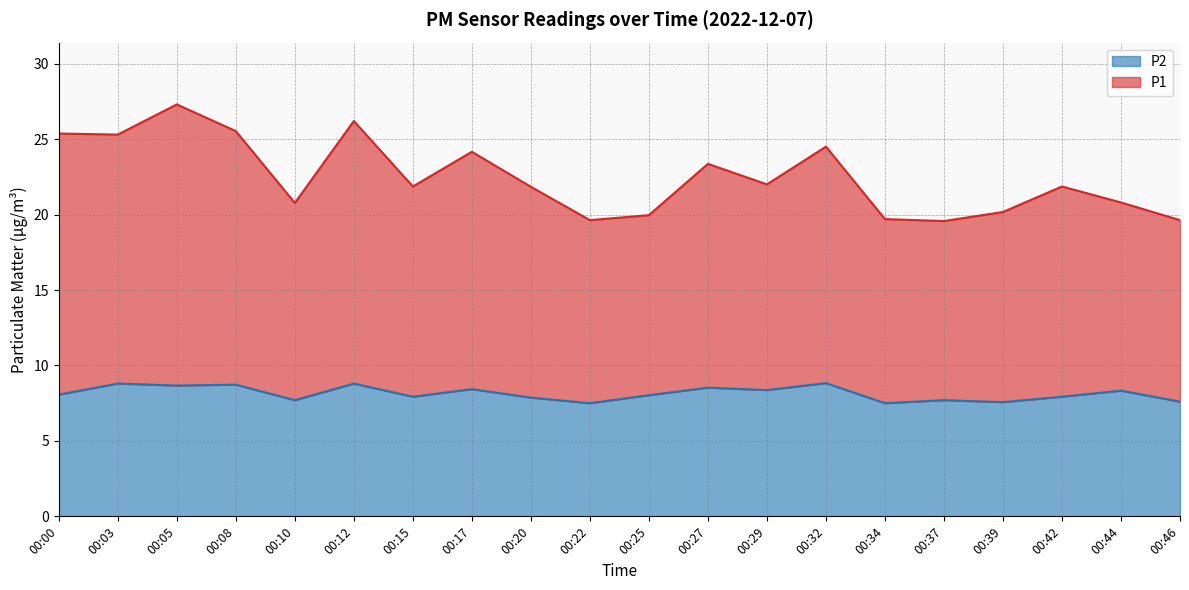

True or false: P2 and P1 cross at least once.

False